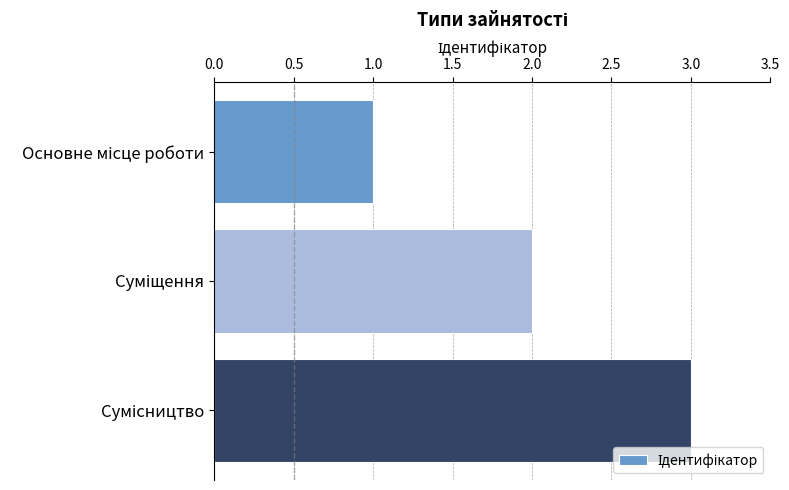

What is the sum of all values?

6